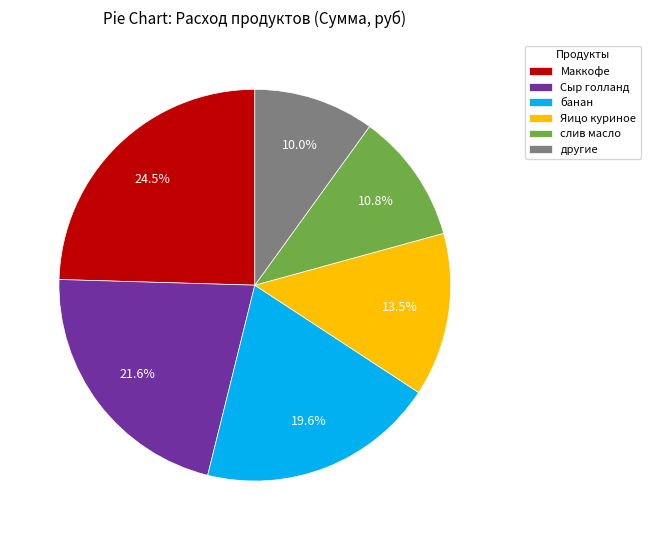

Between Яицо куриное and Маккофе, which is larger?

Маккофе